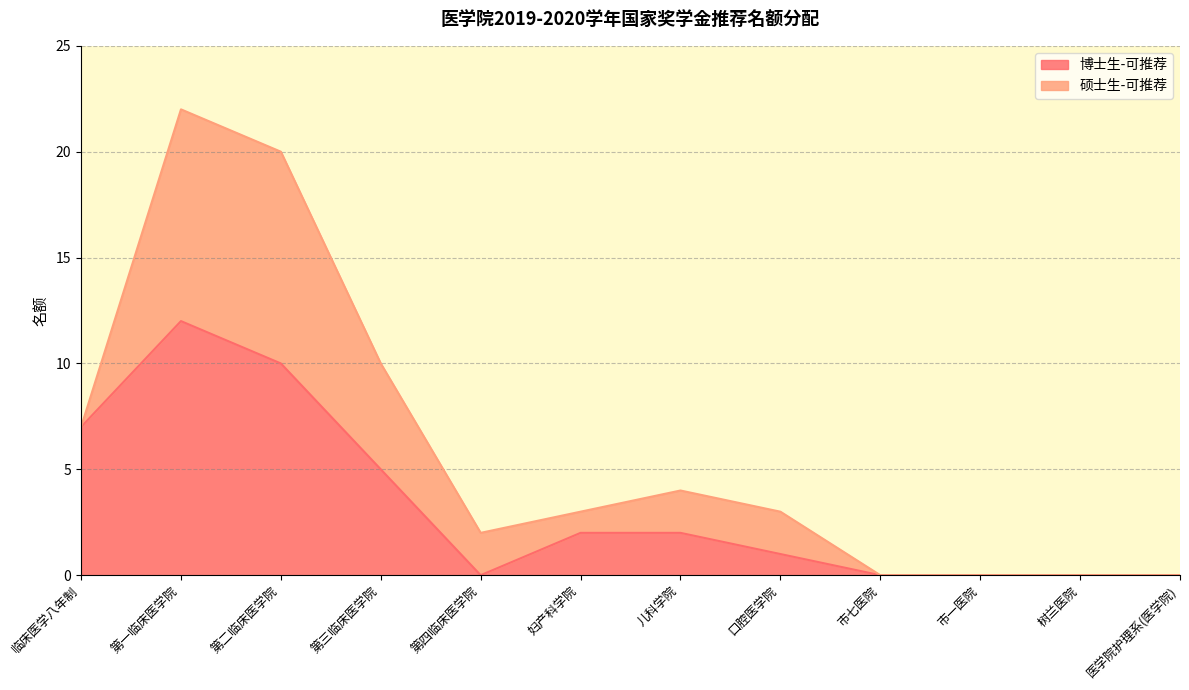

Rank the categories by value from highest to lowest.

第一临床医学院, 第二临床医学院, 临床医学八年制, 第三临床医学院, 妇产科学院, 儿科学院, 口腔医学院, 第四临床医学院, 市七医院, 市一医院, 树兰医院, 医学院护理系(医学院)